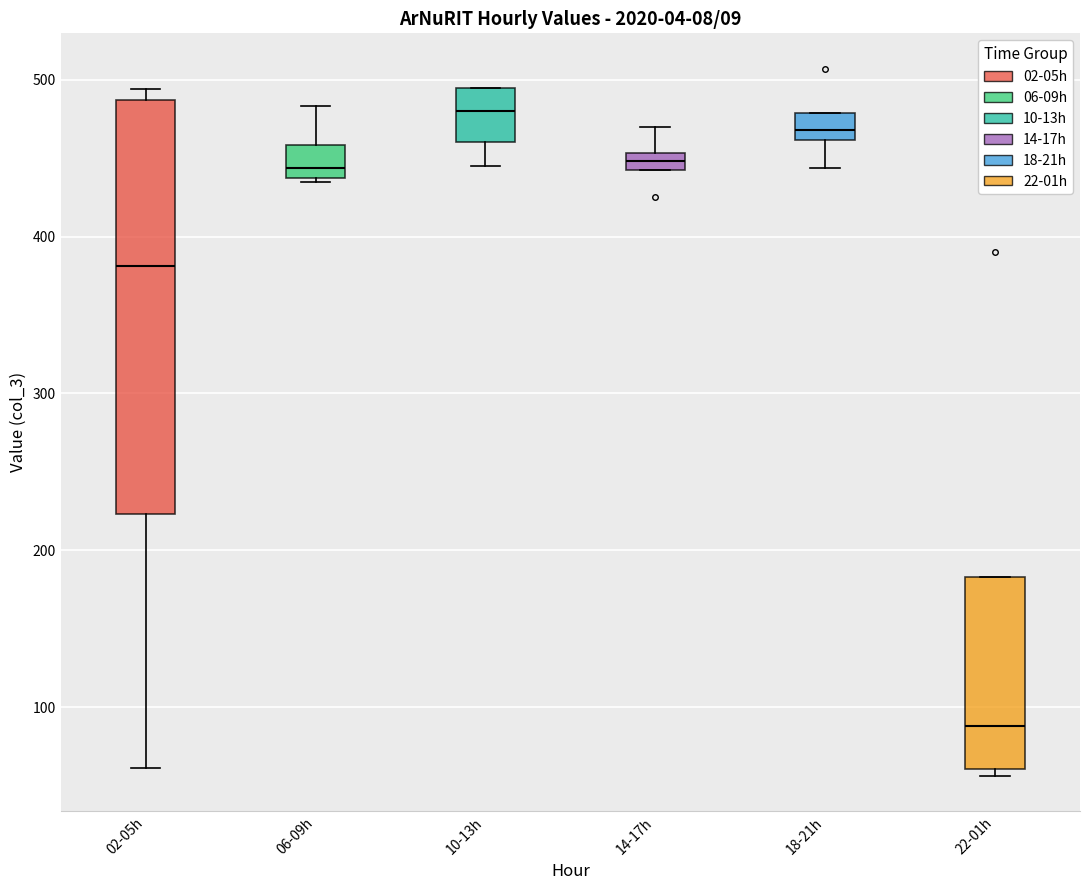

Which box has the lowest median line?

22-01h